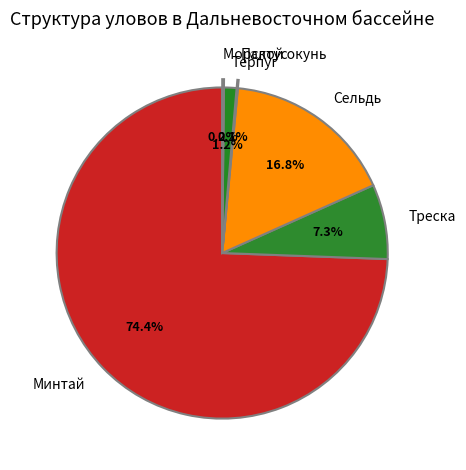

What percentage is NOT represented by Треска?

92.7%